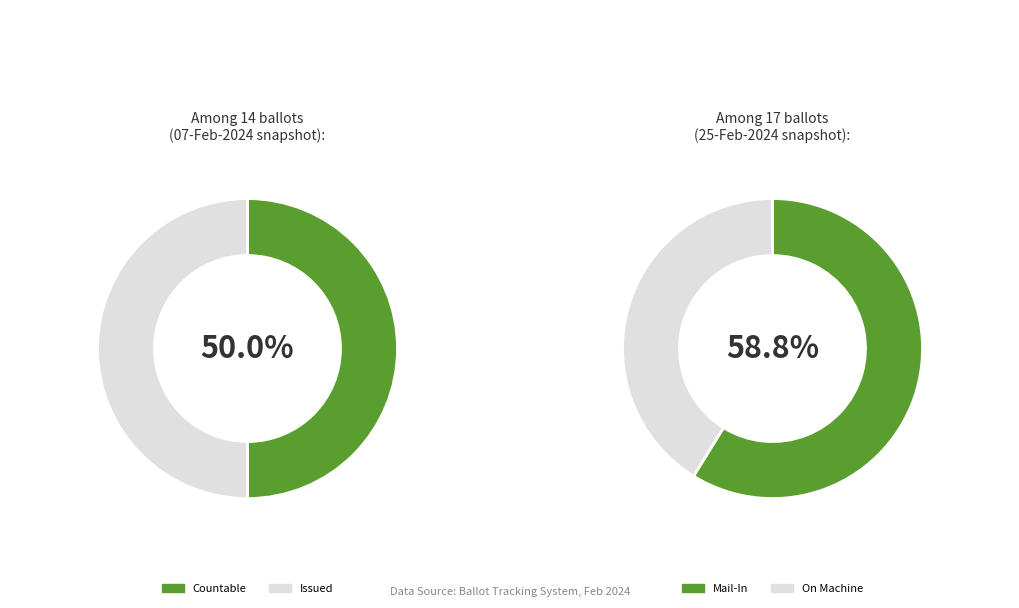

Rank the series by their average value, from lowest to highest.

COUNTABLE, ISSUED